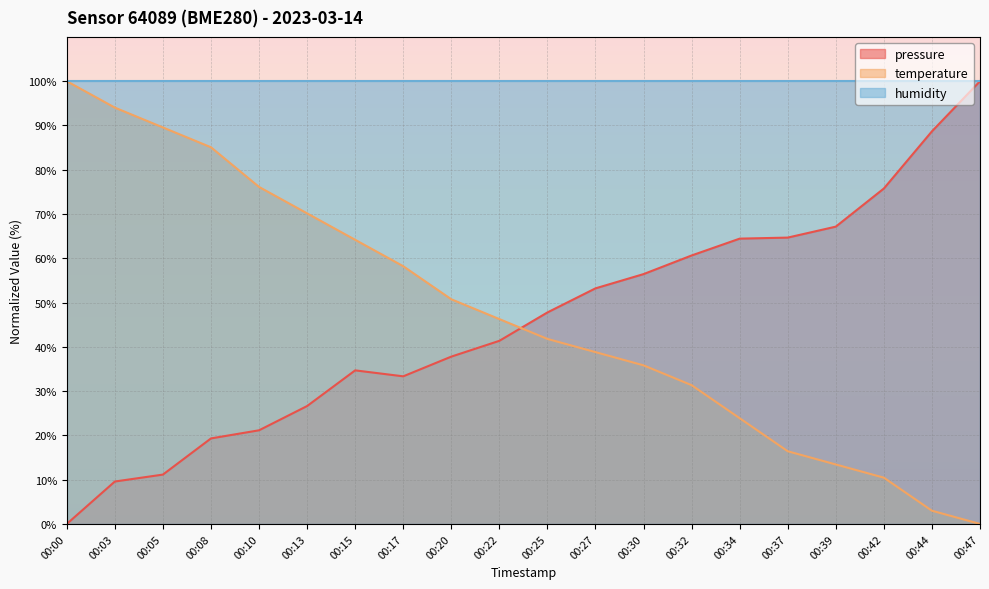

At which category does pressure reach its first local peak?

00:15